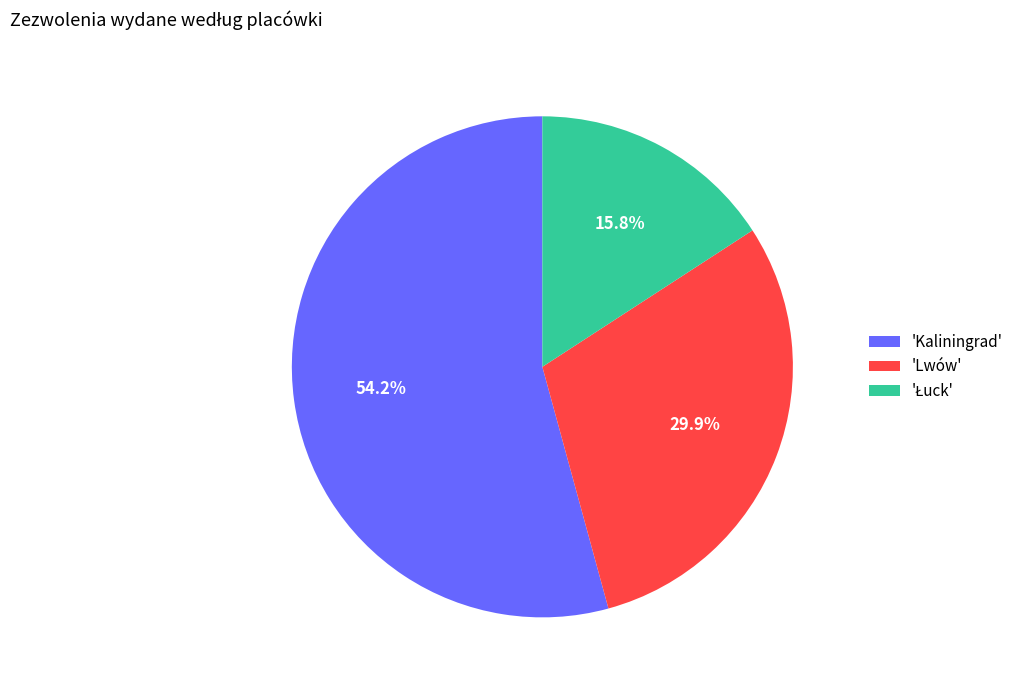

Does 'Kaliningrad' represent more than half of the total?

Yes